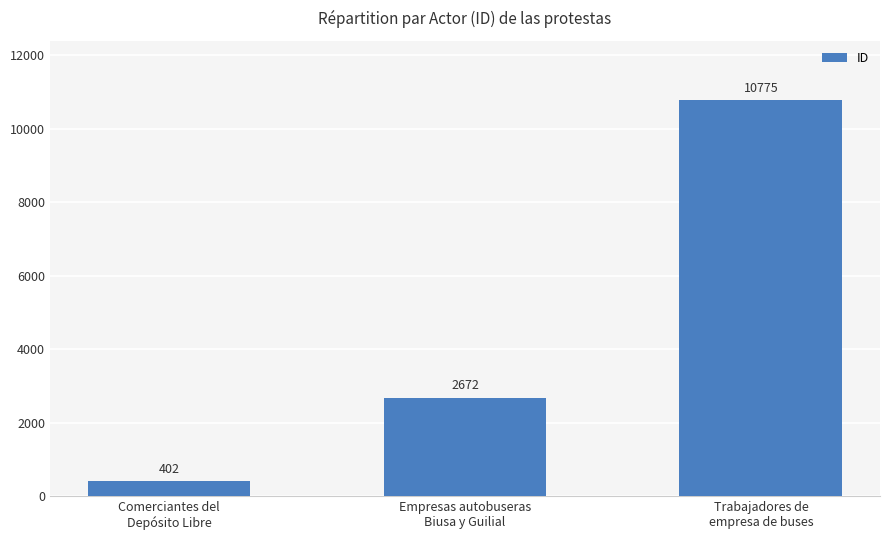

What is the maximum value shown in the chart?

10775